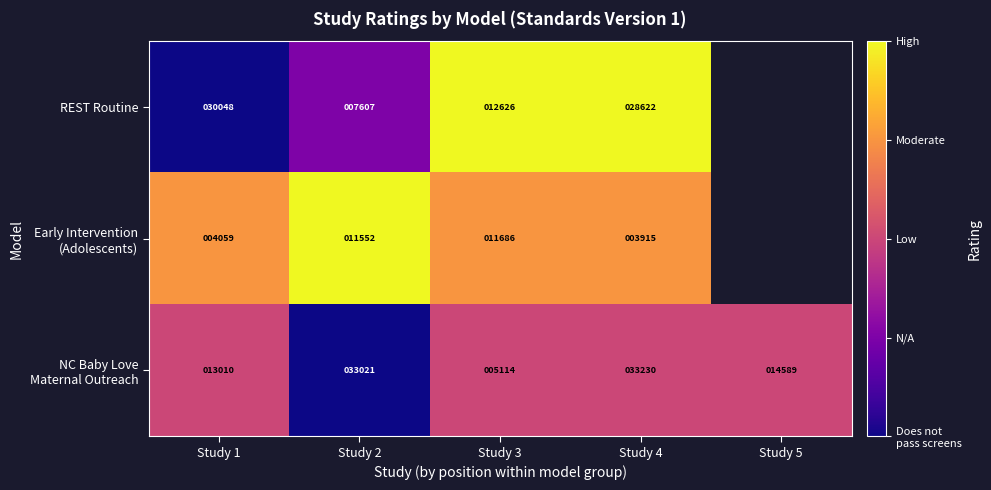

The REST Routine series shows 48622 at Study 4. True or false?

False